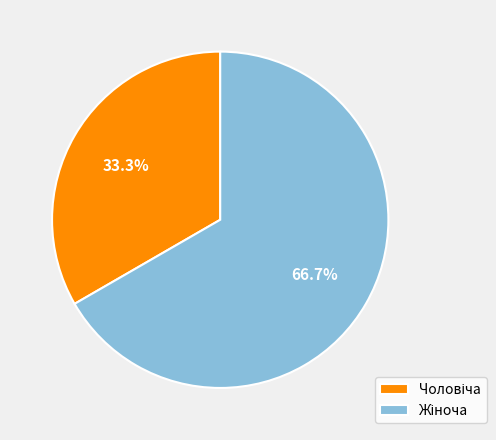

Is there any slice that represents more than half of the pie?

Yes